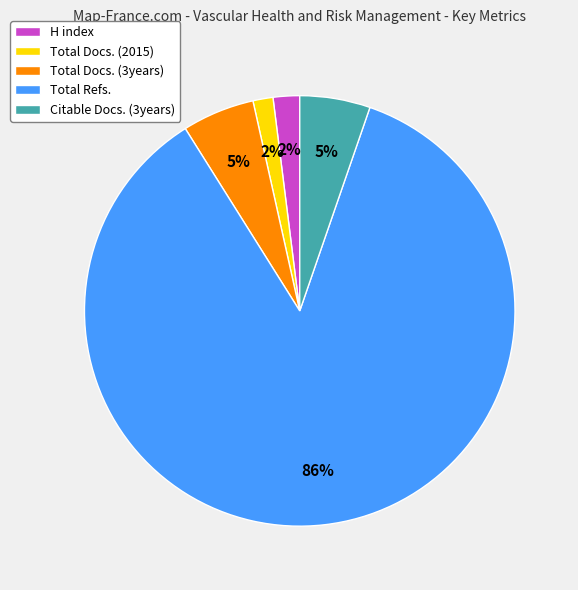

Which slice is the largest?

Total Refs.